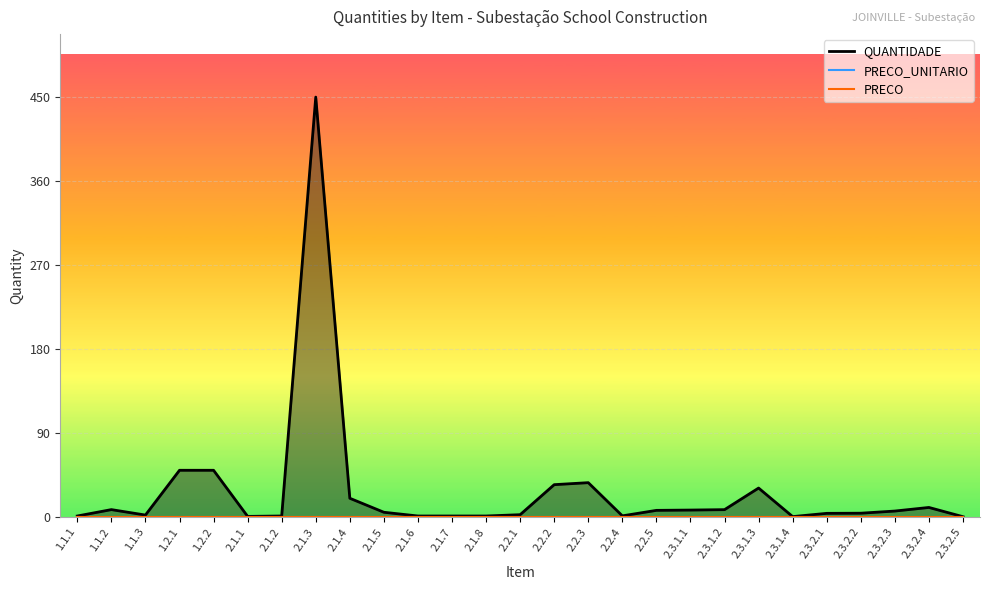

What is the spread (max minus min) of values at 2.3.2.5?

0.2